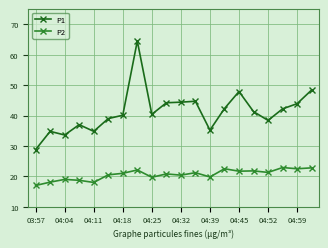

Which series has the largest total across all categories?

P1